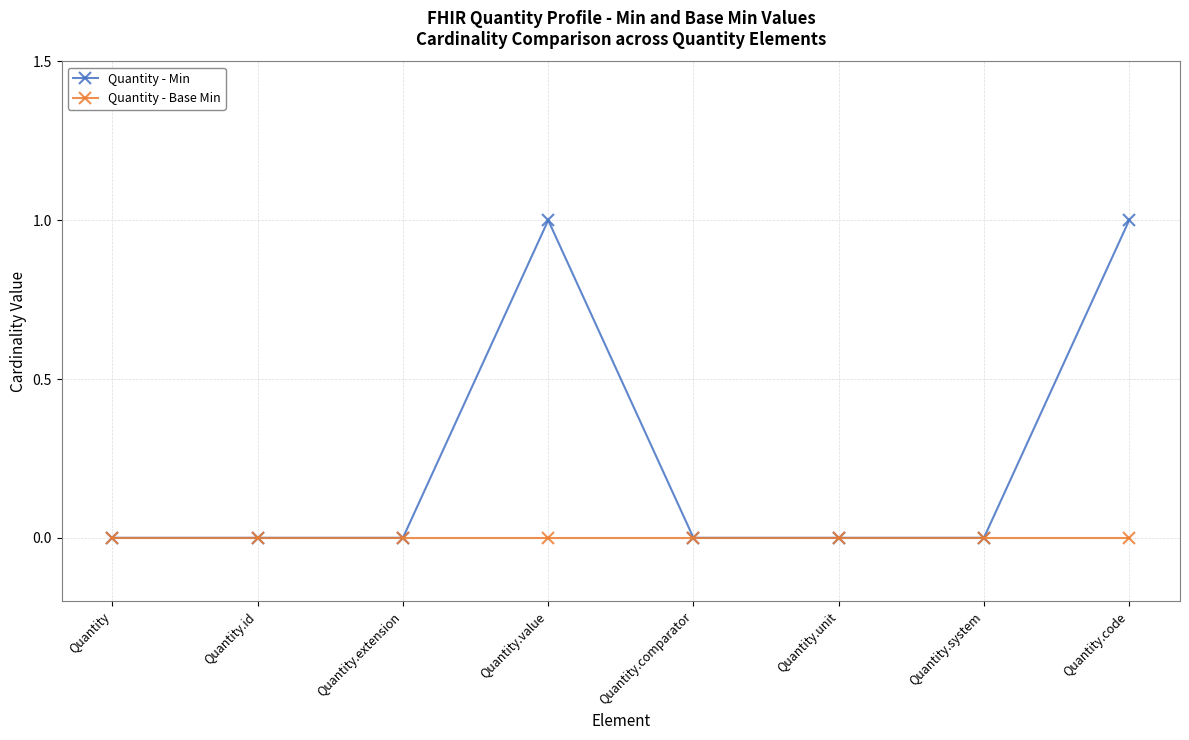

Rank the series by their average value, from highest to lowest.

Quantity - Min, Quantity - Base Min